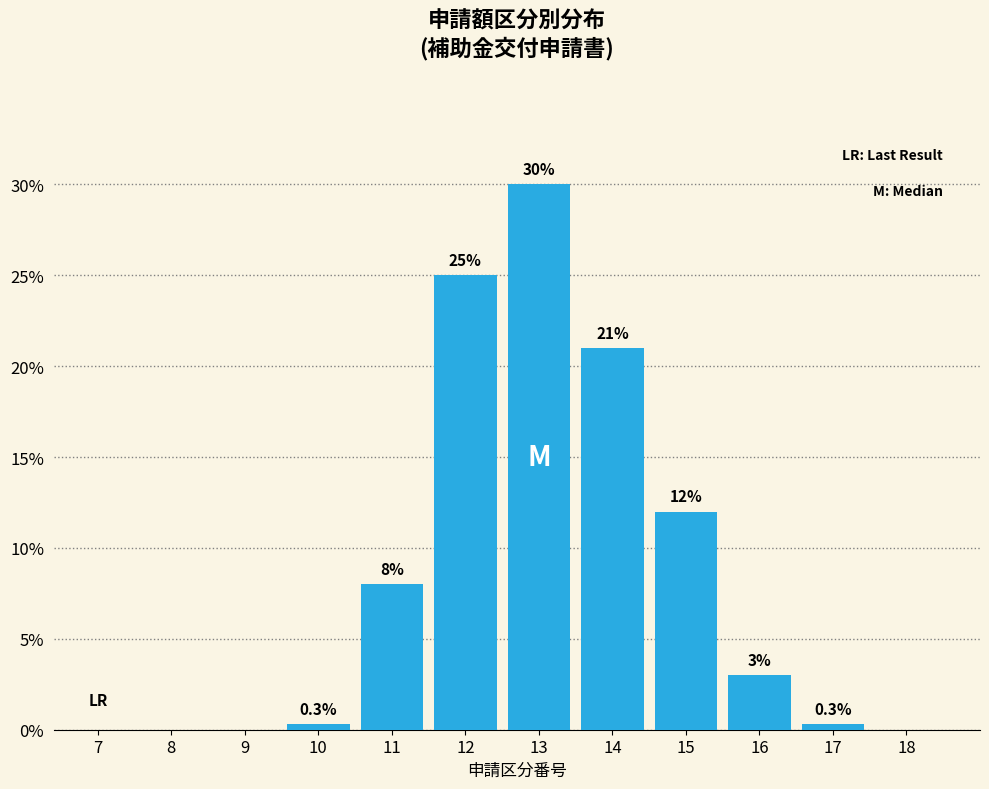

Reading right to left, extract all data points from this chart.

18=0.0	17=0.3	16=3.0	15=12.0	14=21.0	13=30.0	12=25.0	11=8.0	10=0.3	9=0.0	8=0.0	7=0.0